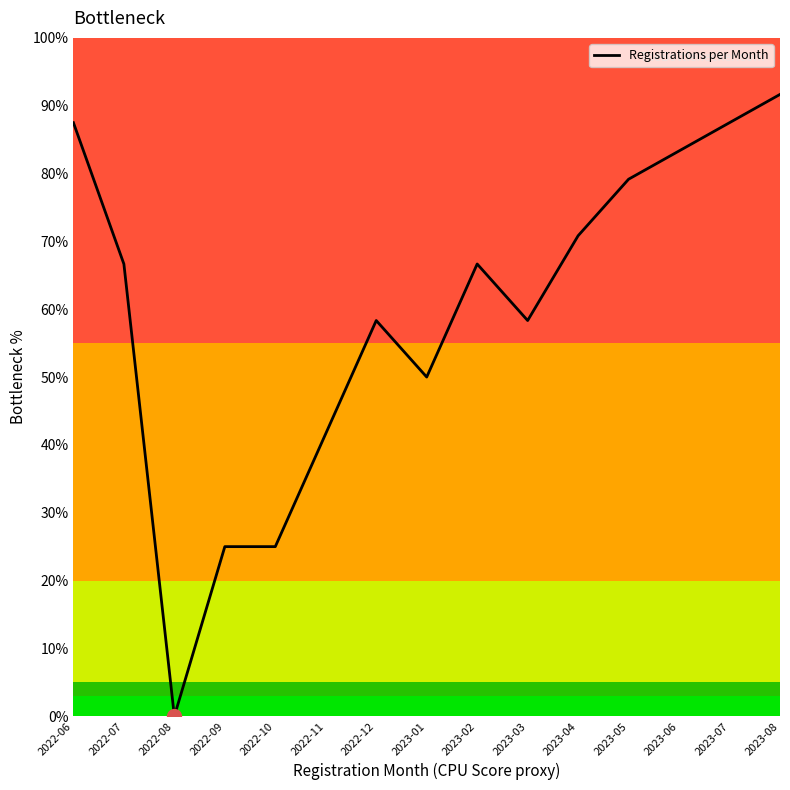

What is the difference between the maximum and minimum values?

91.7